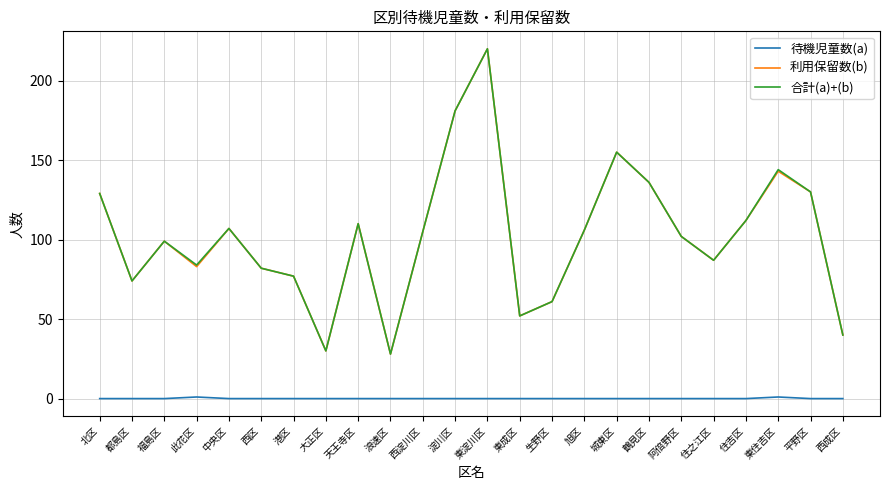

True or false: 合計(a)+(b) has a value of 46 at 大正区.

False